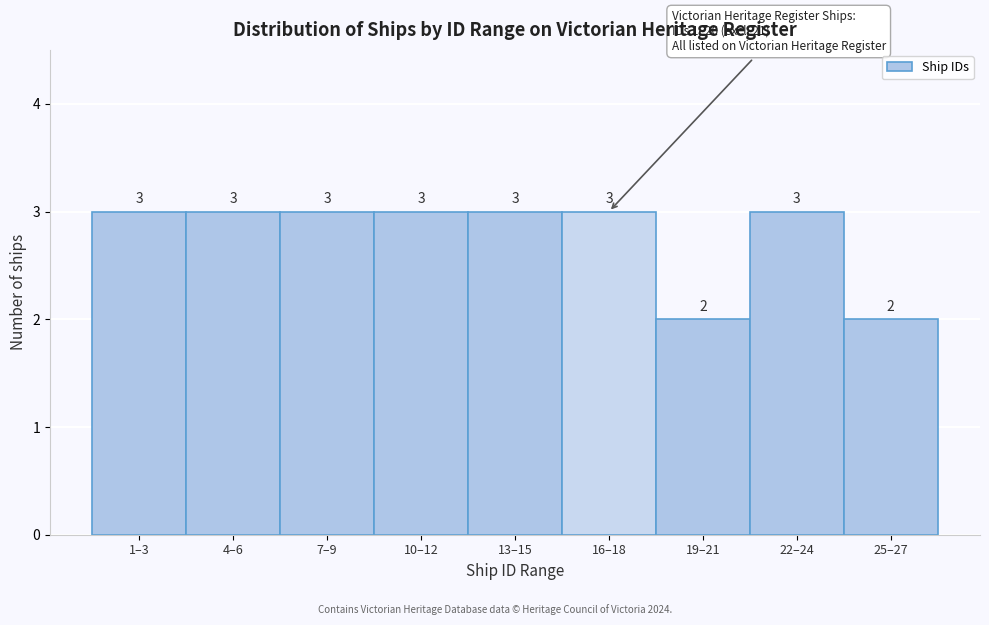

Reading left to right, list all the values displayed in this chart.

3	3	3	3	3	3	2	3	2